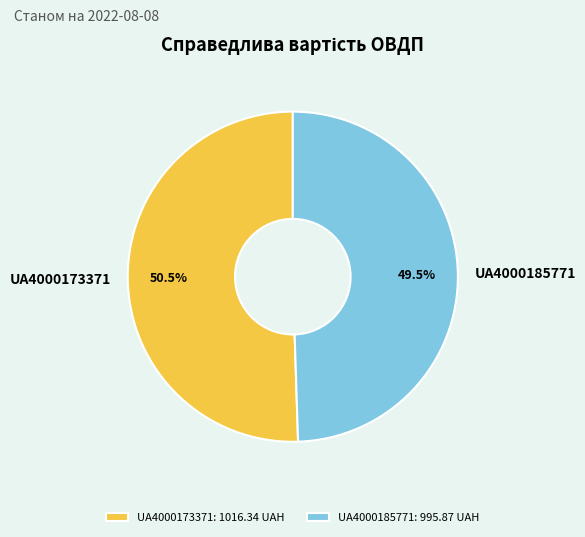

To the nearest percent, what is the difference between the UA4000185771 and UA4000173371 slice percentages?

1%